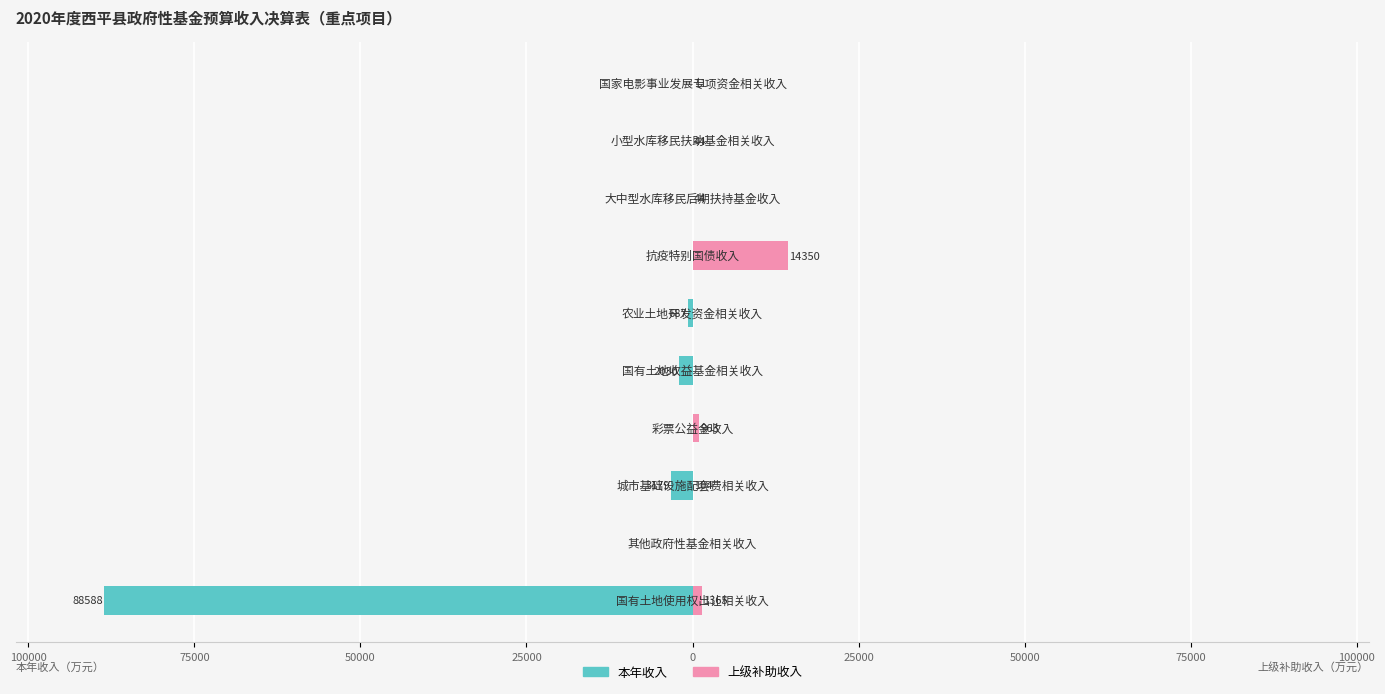

Reading right to left, list all the values displayed in this chart.

本年收入: 100000=0	75000=0	50000=0	25000=0	0=-687	25000=-2030	50000=0	75000=-3179	100000=0	125000=-88588
上级补助收入: 100000=11	75000=44	50000=44	25000=14350	0=0	25000=0	50000=963	75000=104	100000=0	125000=1365